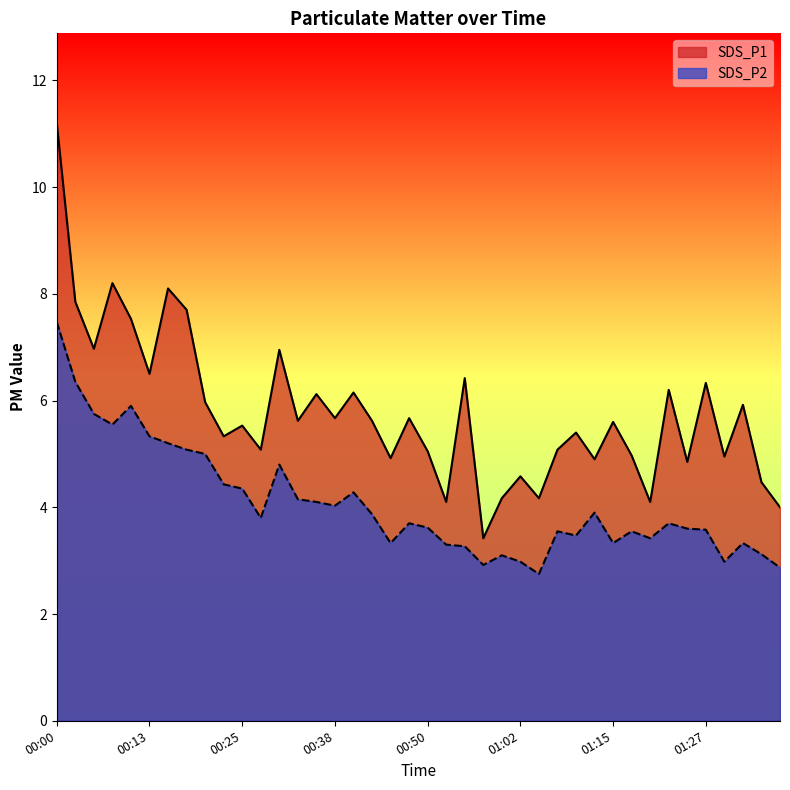

Where is SDS_P2 nearest to the value 5?

00:20